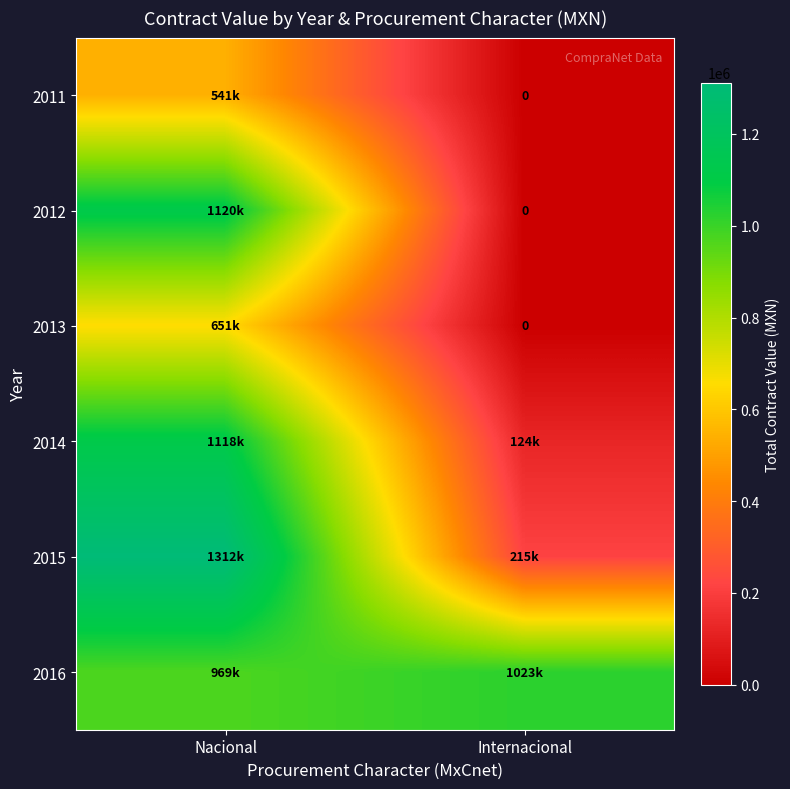

How many data points in 2016 are above 1022909?

1